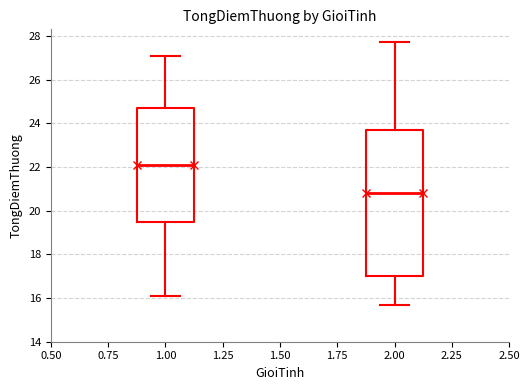

Which box's median line is the lowest?

2.00